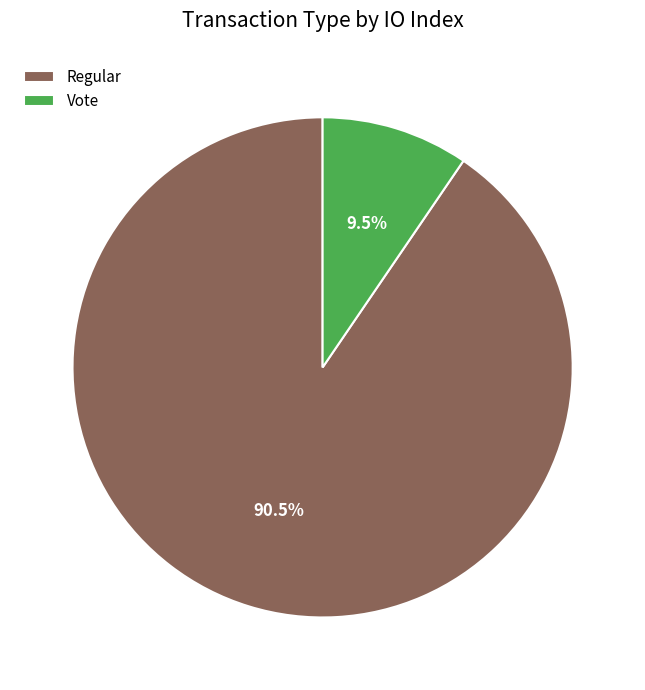

What is the largest slice in the pie chart?

Regular